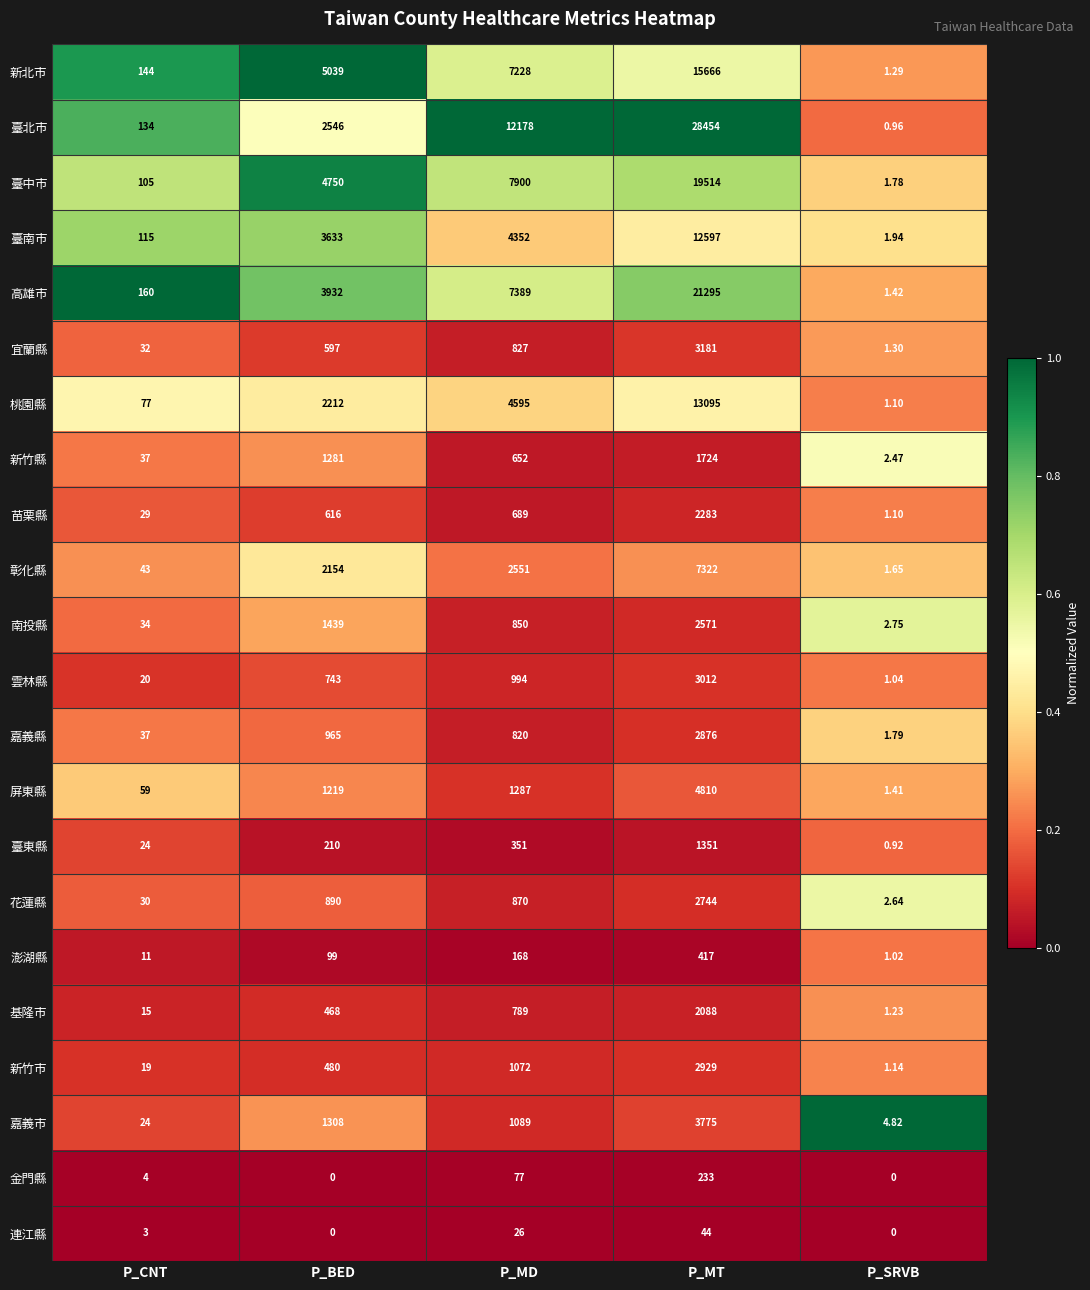

Which series has the largest total across all categories?

臺北市